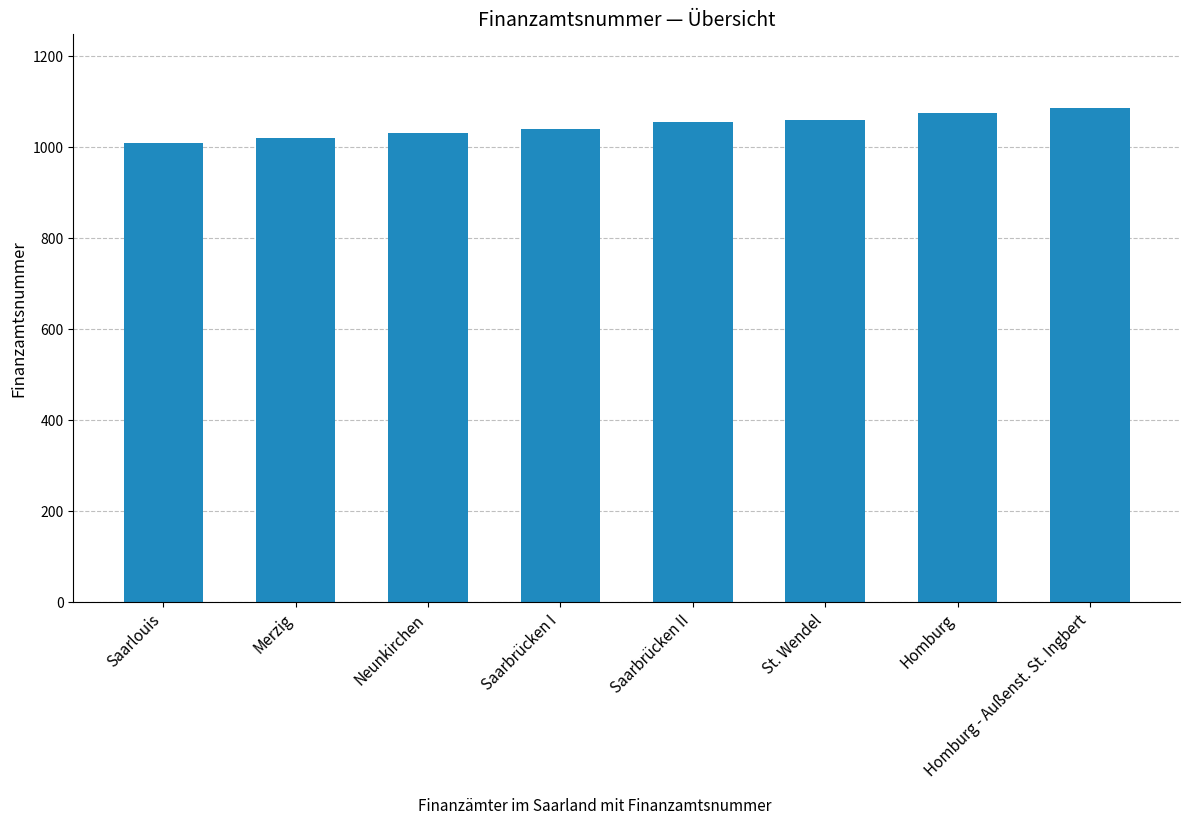

What value does the data have at Neunkirchen?

1030